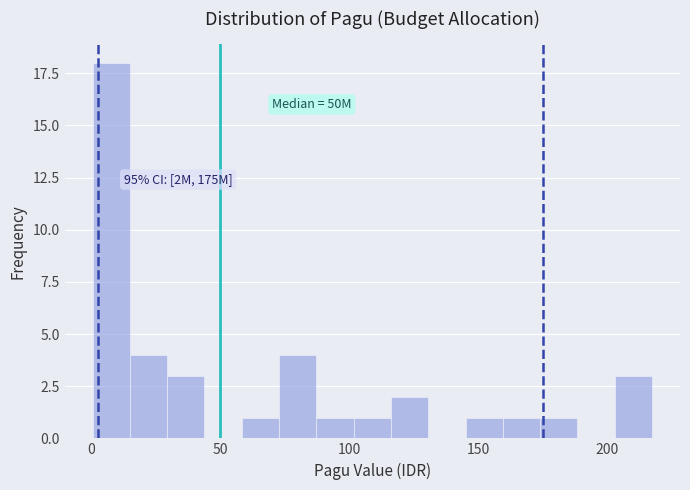

Read against the x-axis, roughly where is the centre of the tallest bar?

10